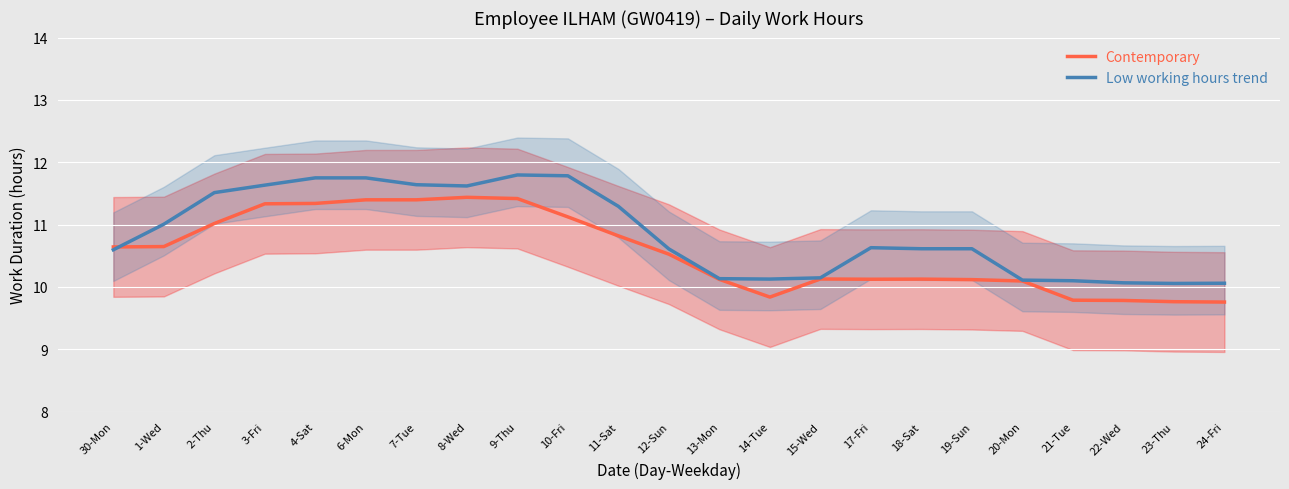

What are all the series names shown in the legend?

Contemporary, Low working hours trend